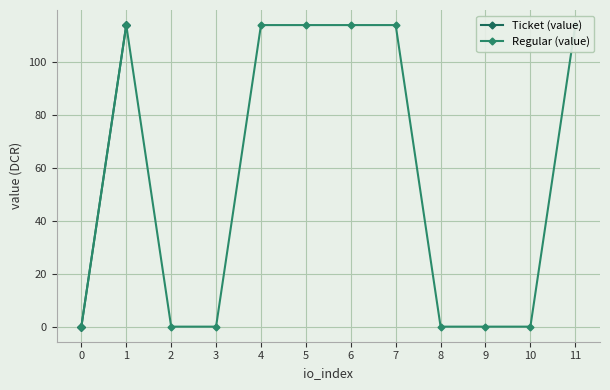

True or false: Regular (value) and Ticket (value) cross at least once.

False